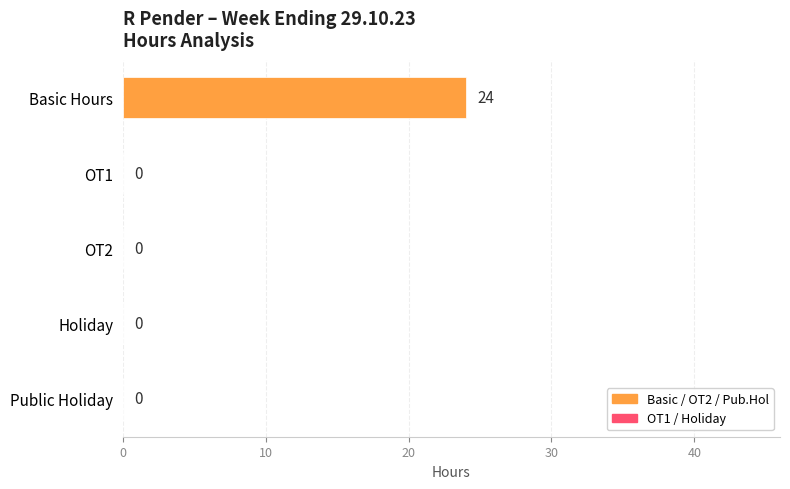

What is the maximum value shown in the chart?

24